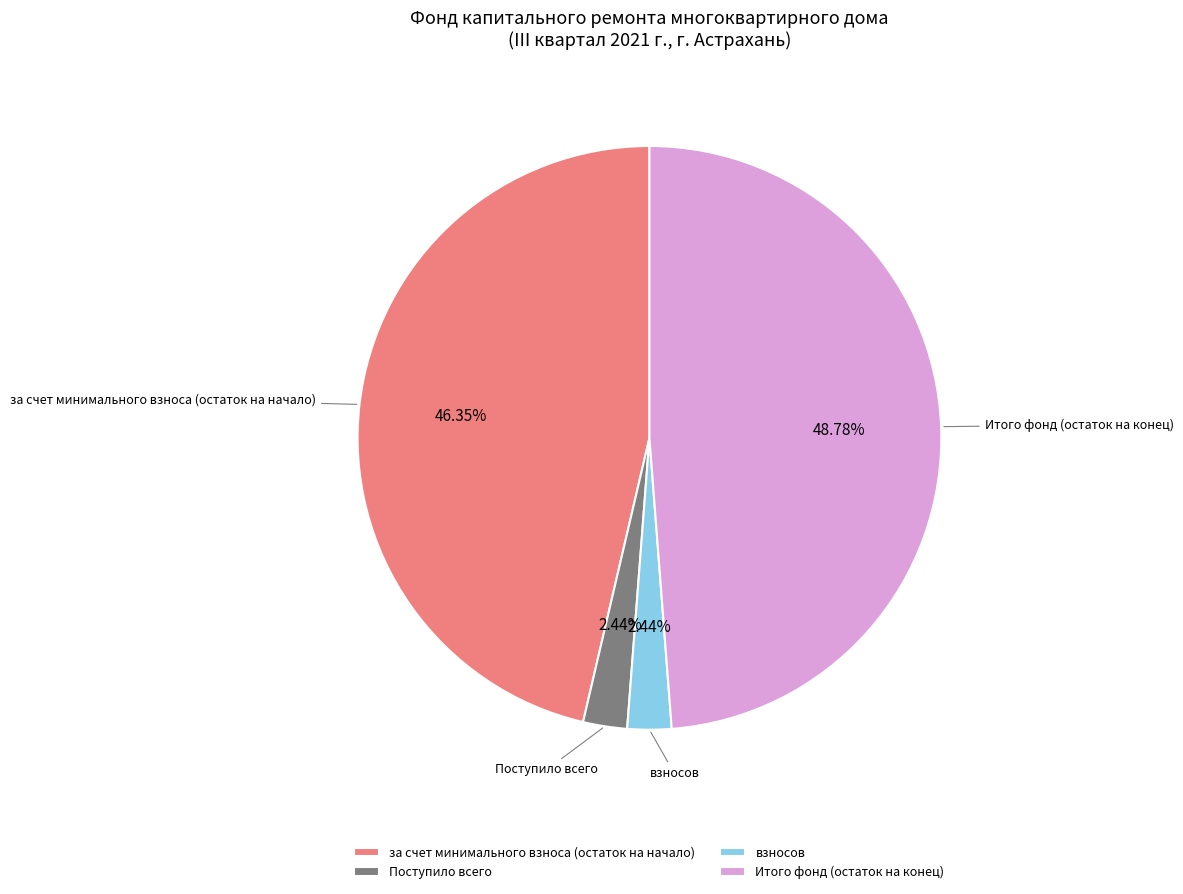

Does any single category account for the majority?

No